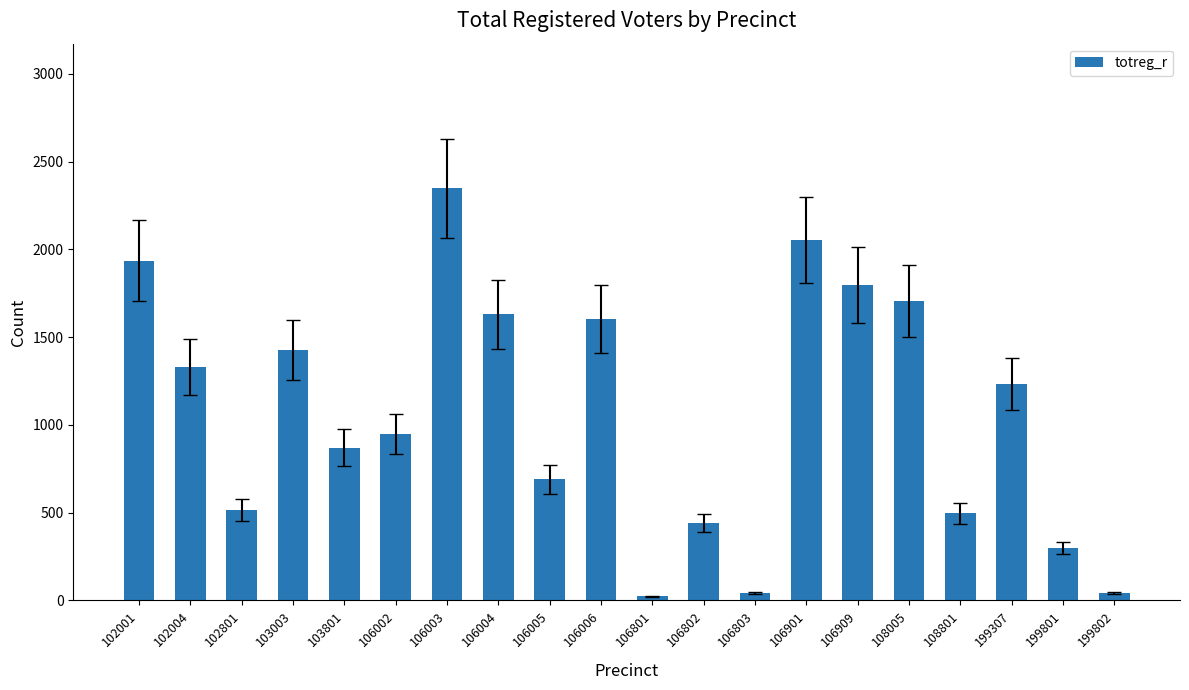

What is the sum of the values at 106909 and 106006?

3402